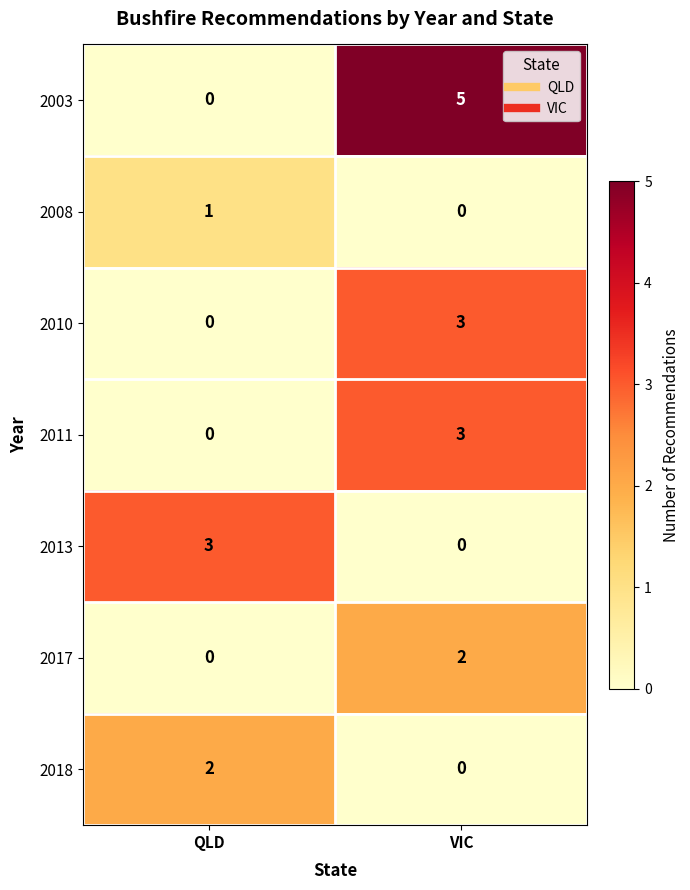

What is the difference between the maximum and minimum values in the 2010 series?

3